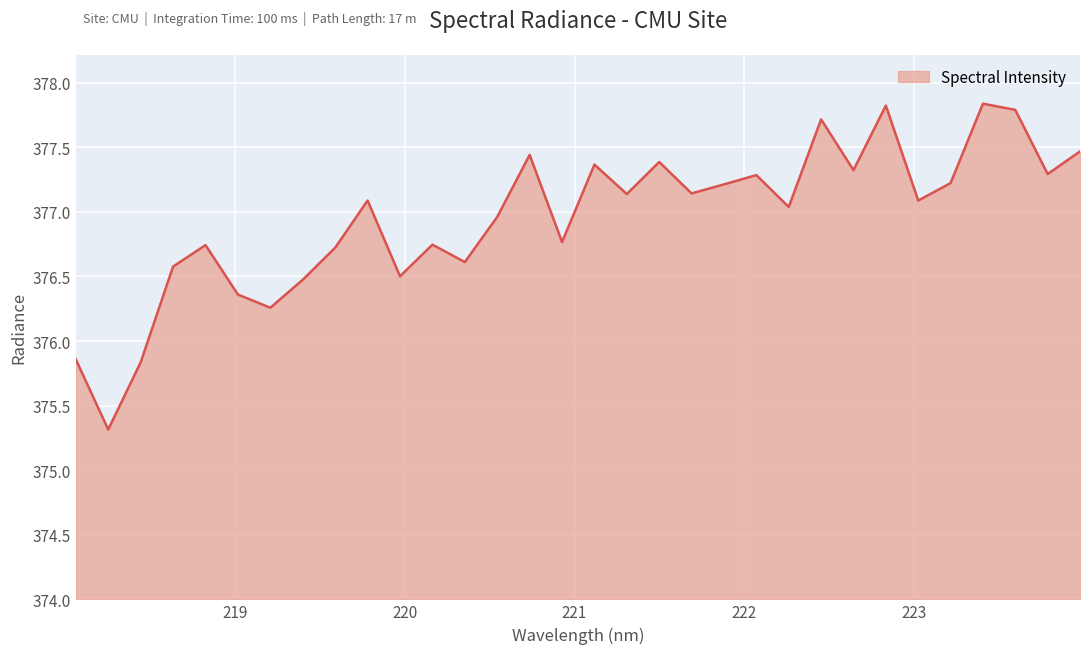

What is the difference between the maximum and minimum values?

2.5